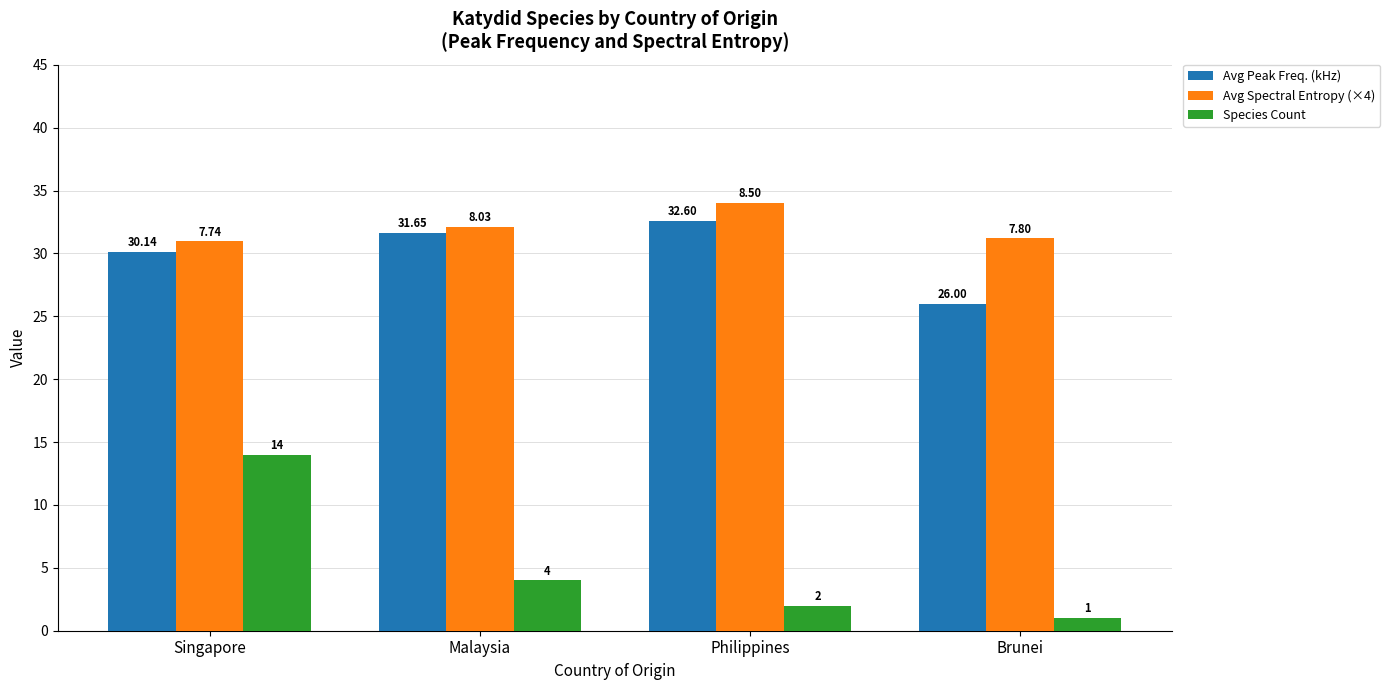

Is the value of Species Count at Singapore greater than the value of Avg Peak Freq. (kHz) at Brunei?

No